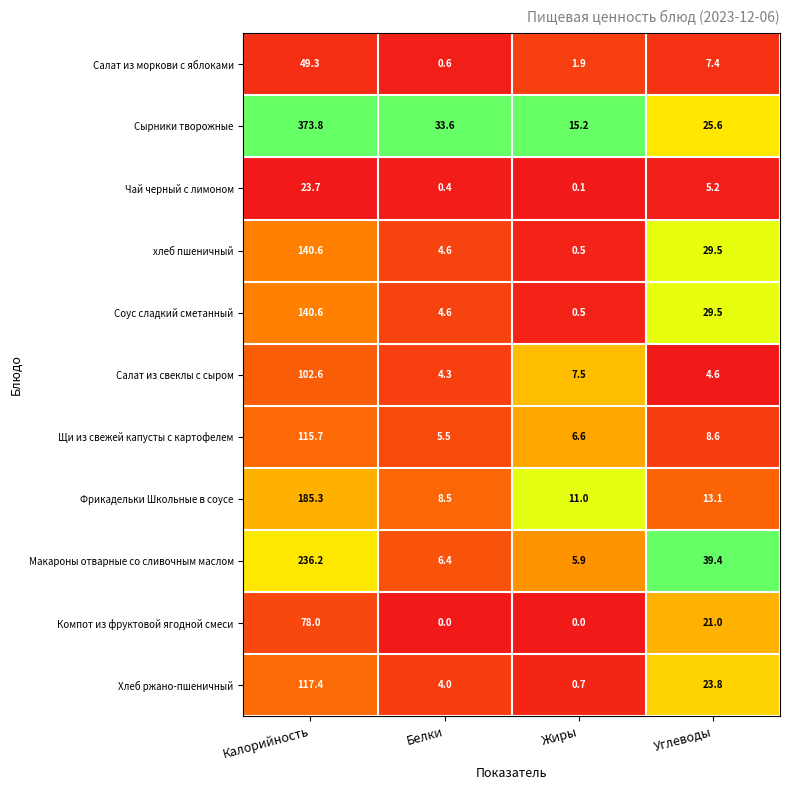

The хлеб пшеничный series shows 0.5 at Жиры. True or false?

True